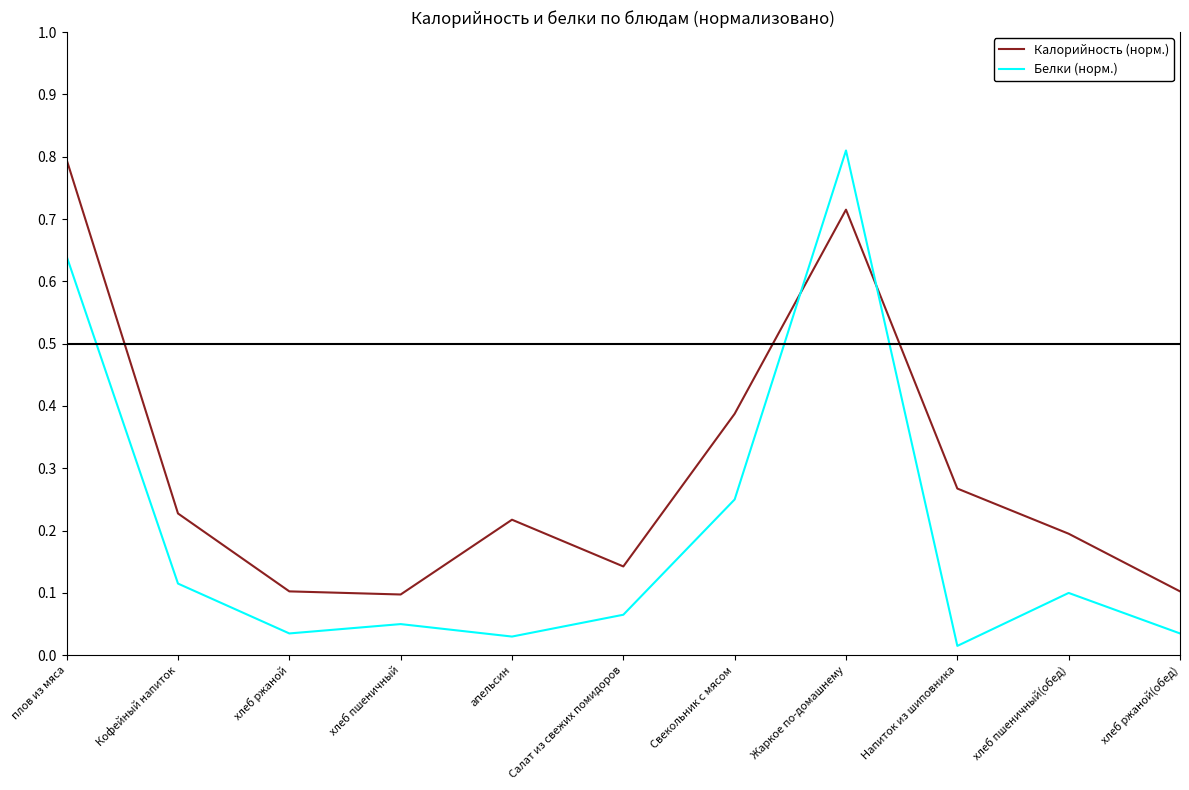

How many intersections are there between Калорийность (норм.) and Белки (норм.)?

2